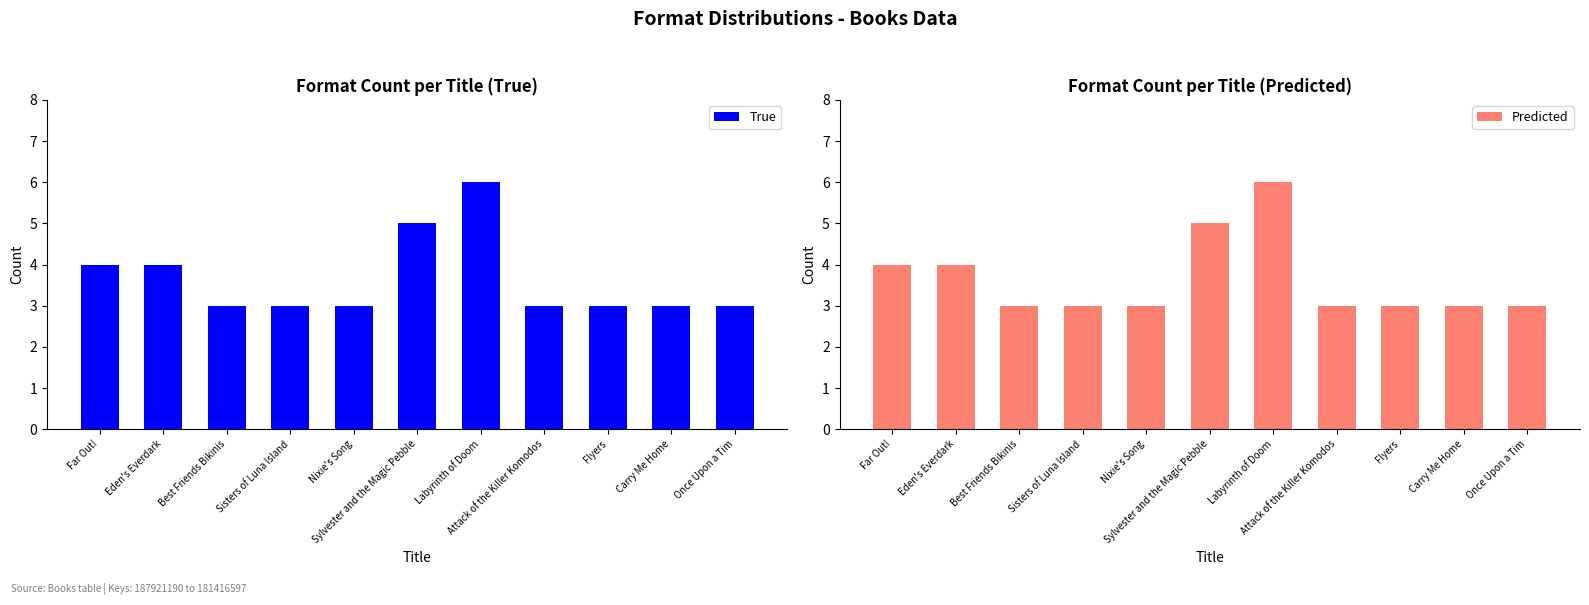

What is the greatest value displayed?

6